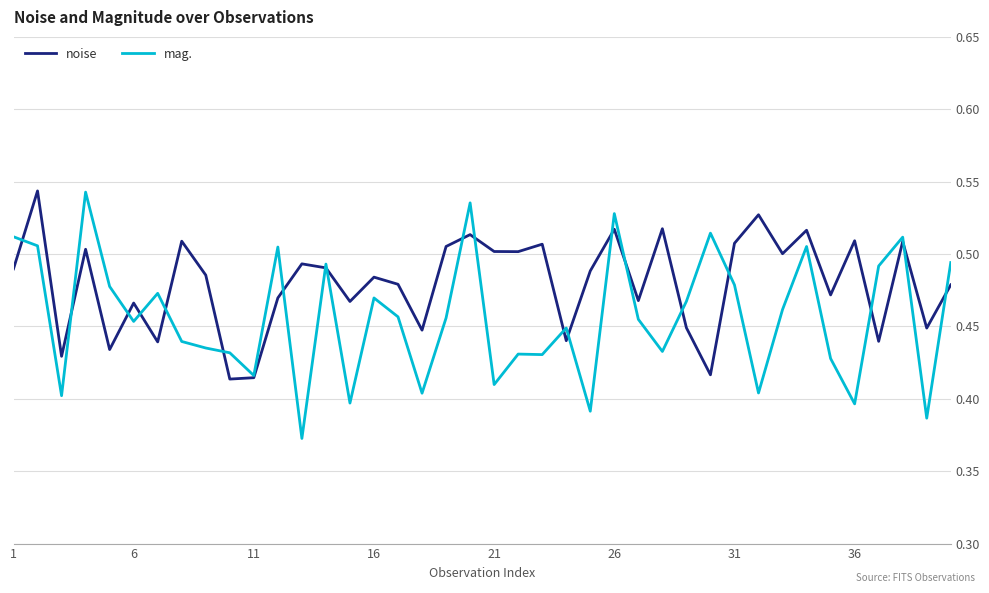

Which series has the largest range (max minus min)?

mag.